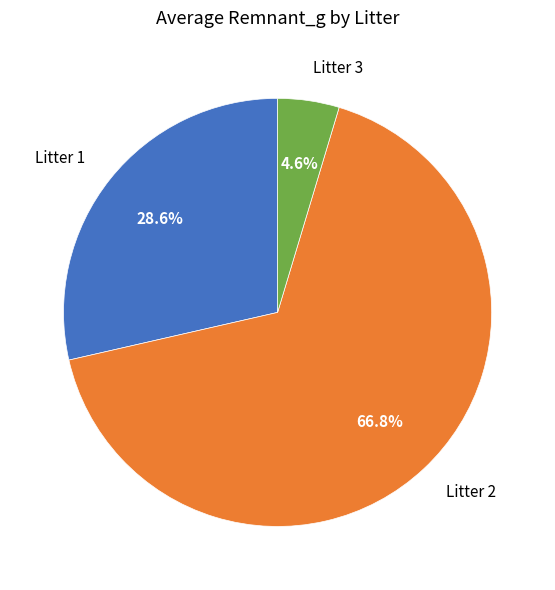

Approximately how many times larger is the value at Litter 1 compared to Litter 3?

6.2